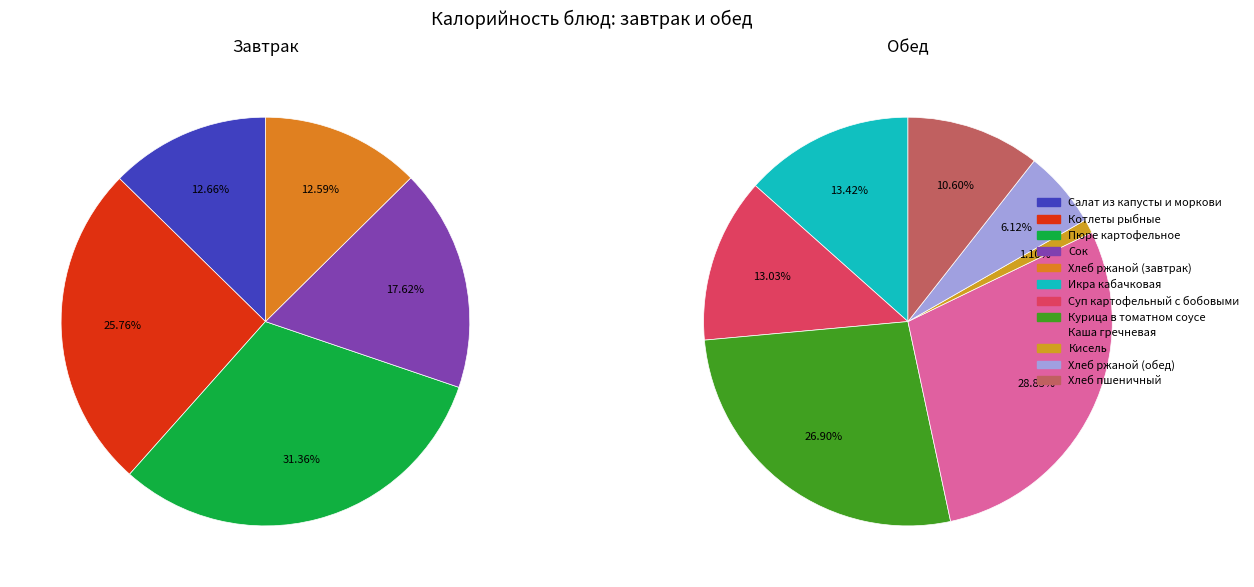

What is the change in value from Салат из капусты и моркови to Хлеб ржаной (обед)?

-0.3